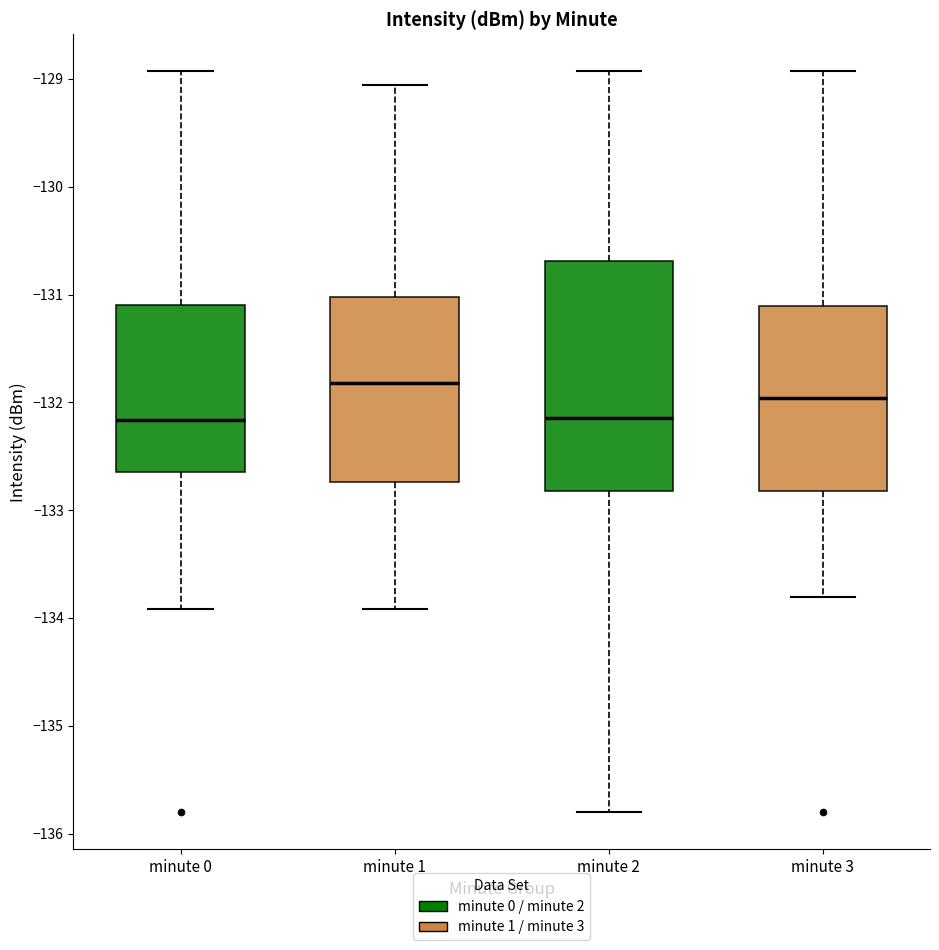

Where is the lower edge of the box for minute 0 on the y-axis? The values are not printed on the chart, so give them approximately, as read against the axis.

-132.6